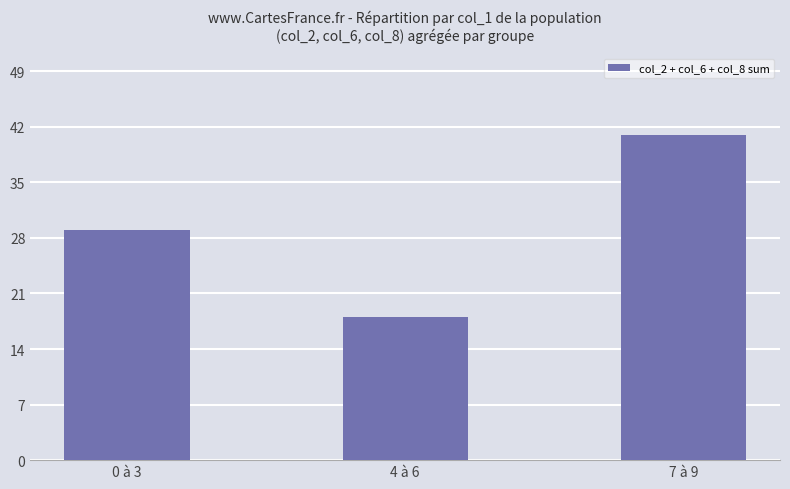

Which category has the lowest value across all series?

4 à 6